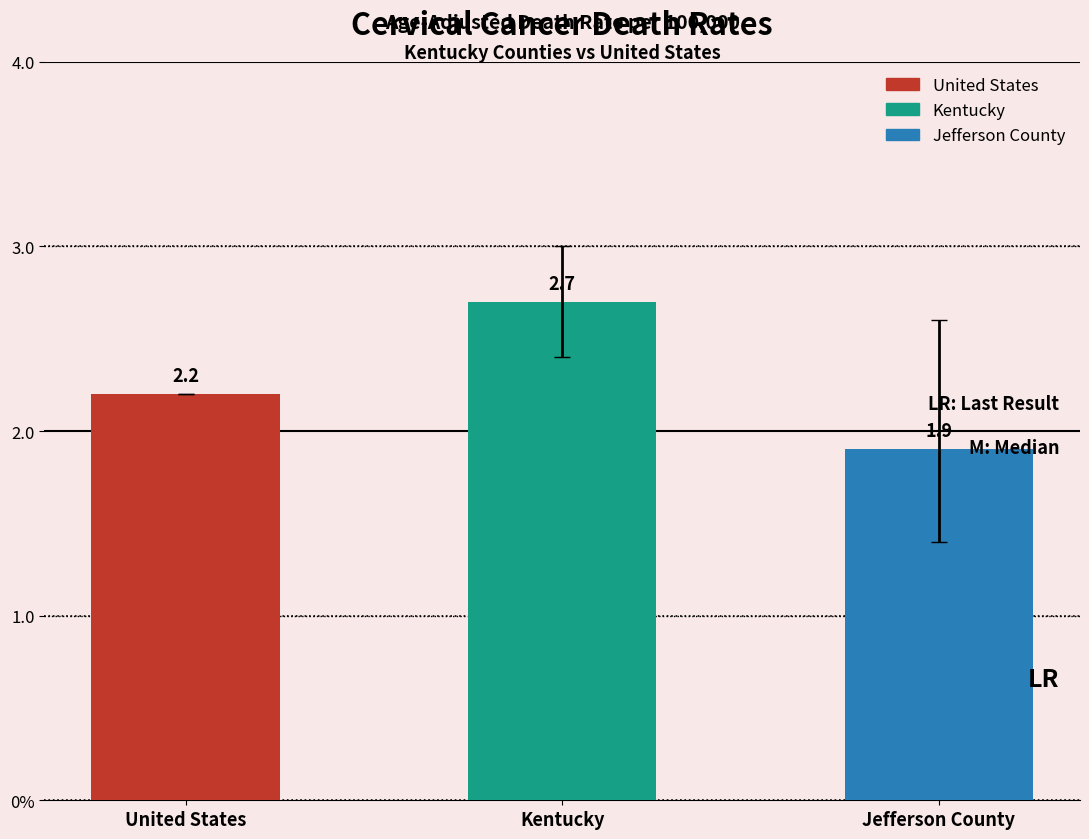

What is the sum of all values?

6.8